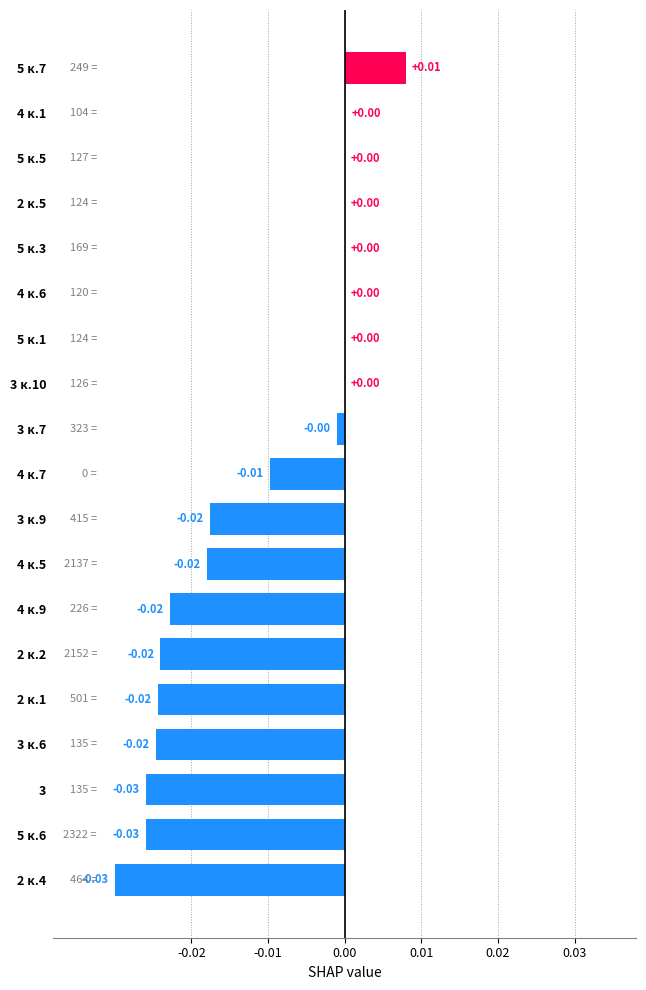

Between 2 к.4 and 3 к.9, which is larger?

3 к.9